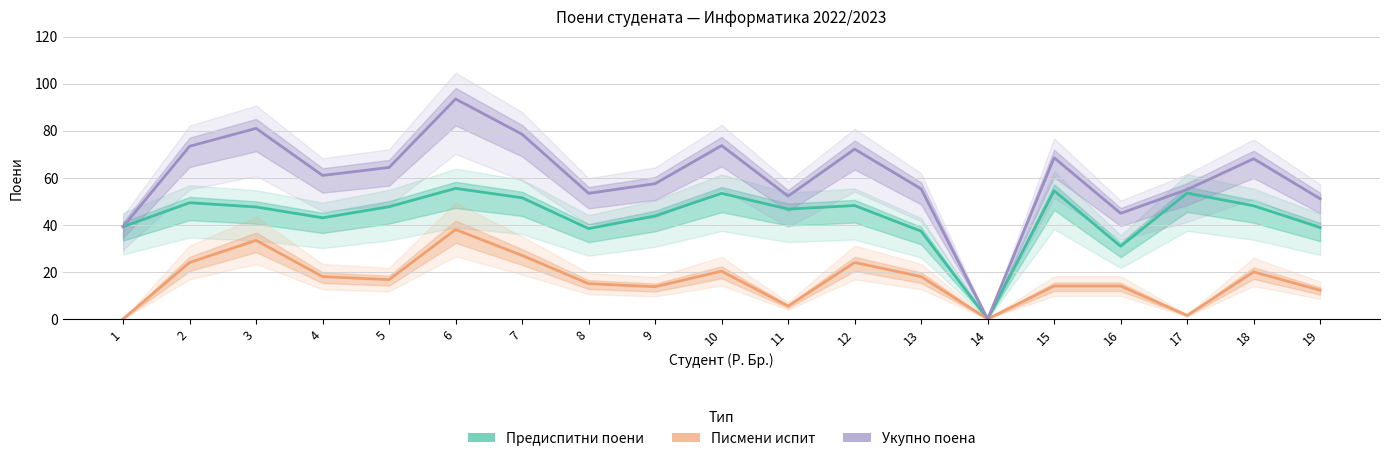

What is the value of the Укупно поена point at the 19th from the left?

51.1